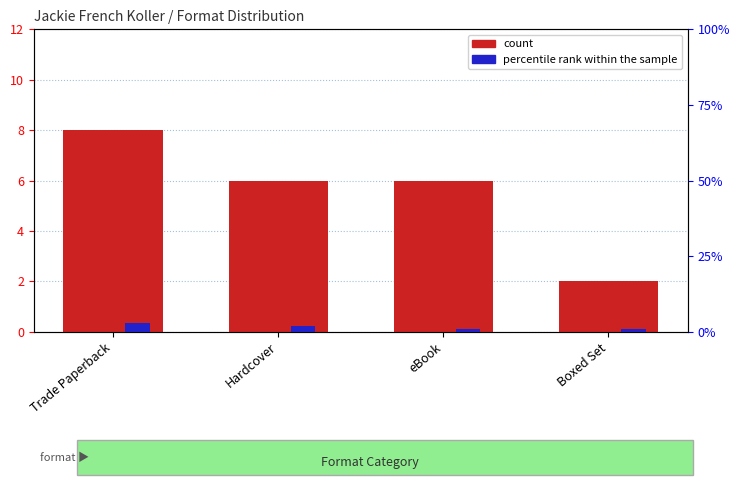

The value of count at Hardcover is 8. True or false?

False